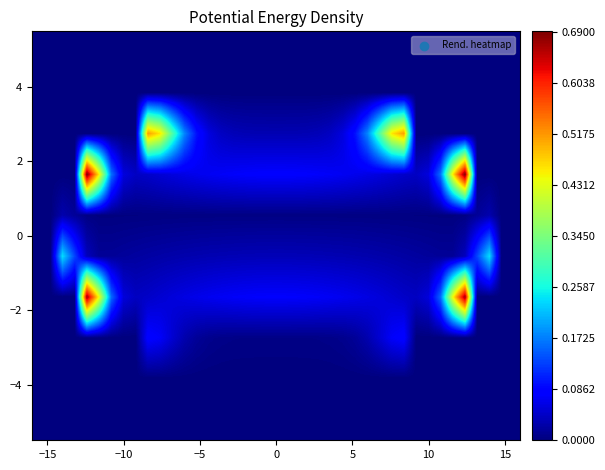

How many categories are shown in the chart?

40